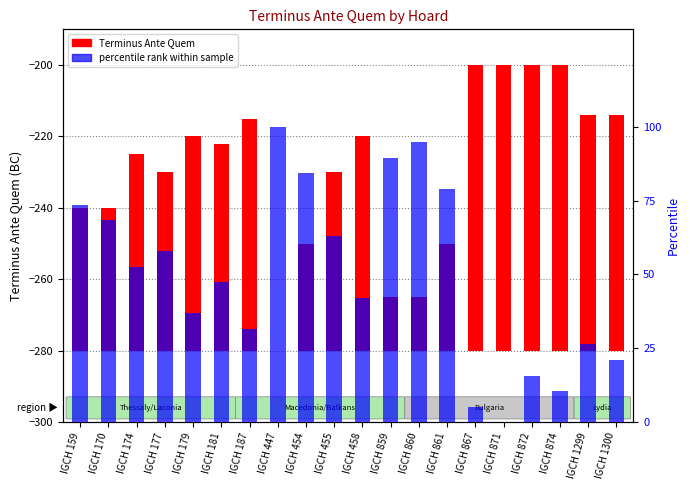

Between IGCH 159 and IGCH 170, which series saw the biggest shift?

percentile rank within sample